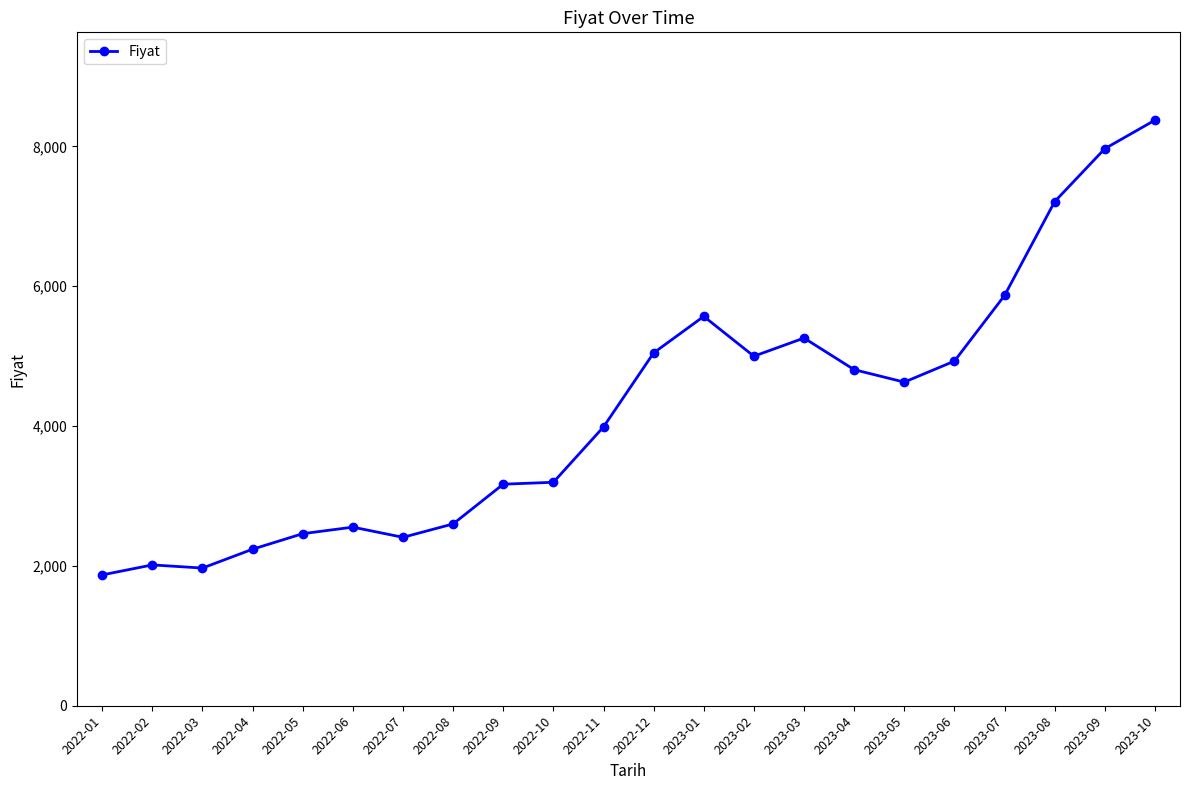

Is it true that the value at 2022-10 is 3195.8?

True